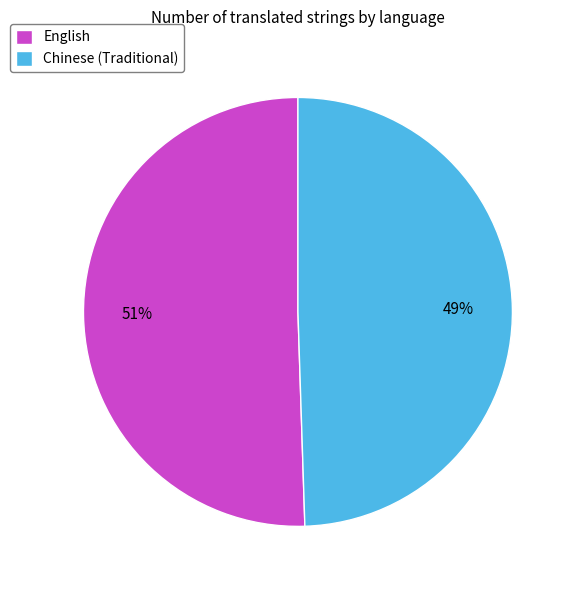

Is it true that Chinese (Traditional) is 43% of the pie?

False